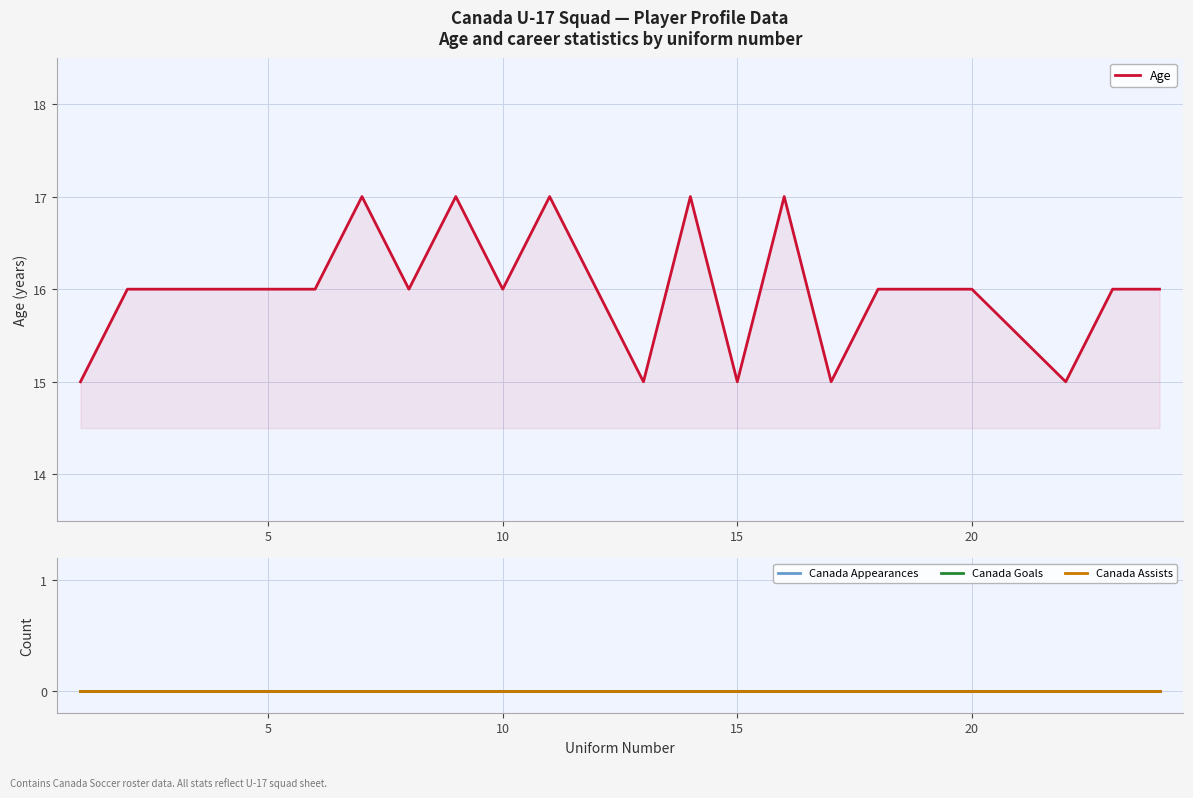

Which series has the widest spread of values?

Age